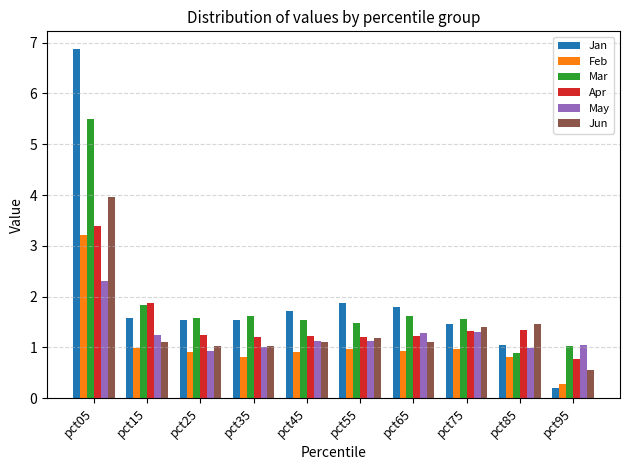

True or false: Mar has a value of 7.5 at pct05.

False